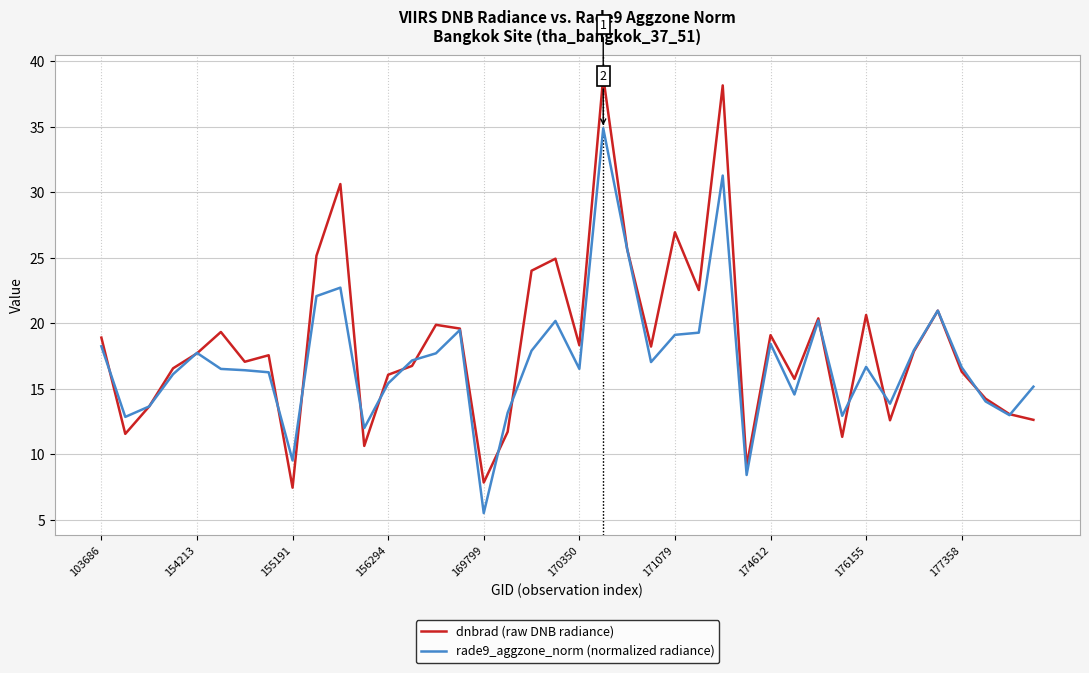

List the series in order of their peak value, highest first.

dnbrad (raw DNB radiance), rade9_aggzone_norm (normalized radiance)